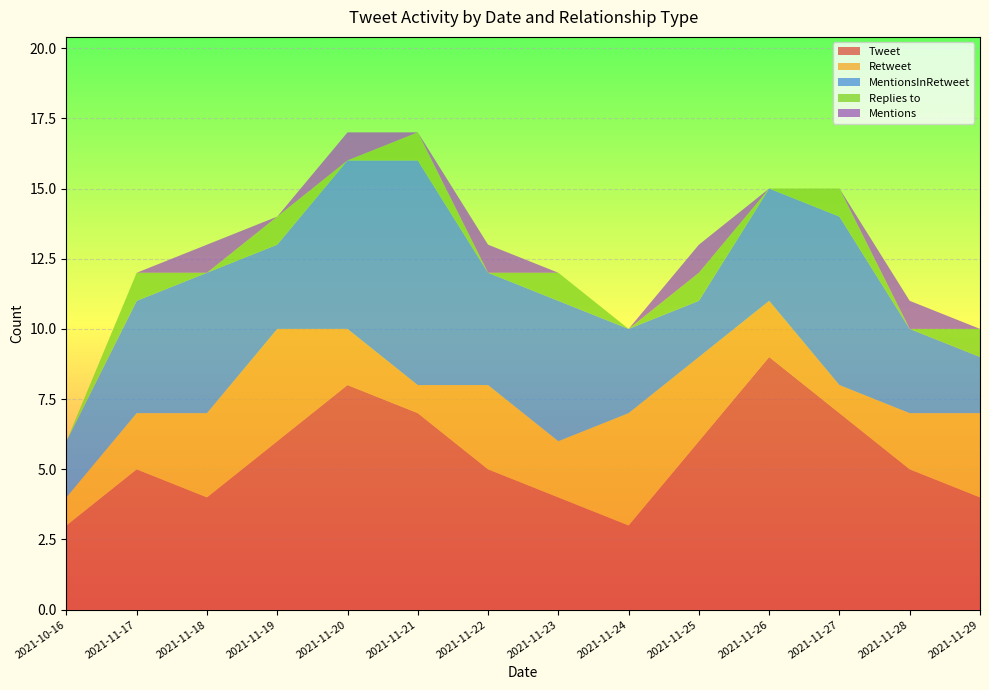

Reading left to right, extract all data points from this chart.

Tweet: 3	5	4	6	8	7	5	4	3	6	9	7	5	4
Retweet: 1	2	3	4	2	1	3	2	4	3	2	1	2	3
MentionsInRetweet: 2	4	5	3	6	8	4	5	3	2	4	6	3	2
Replies to: 0	1	0	1	0	1	0	1	0	1	0	1	0	1
Mentions: 0	0	1	0	1	0	1	0	0	1	0	0	1	0